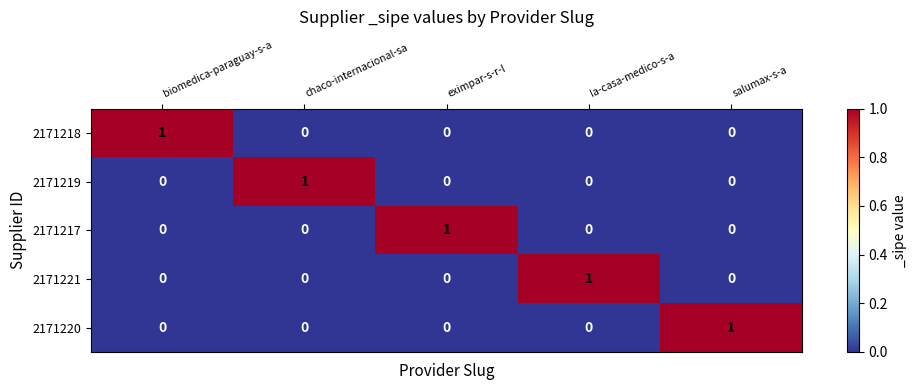

At how many categories does at least one series exceed 0?

5